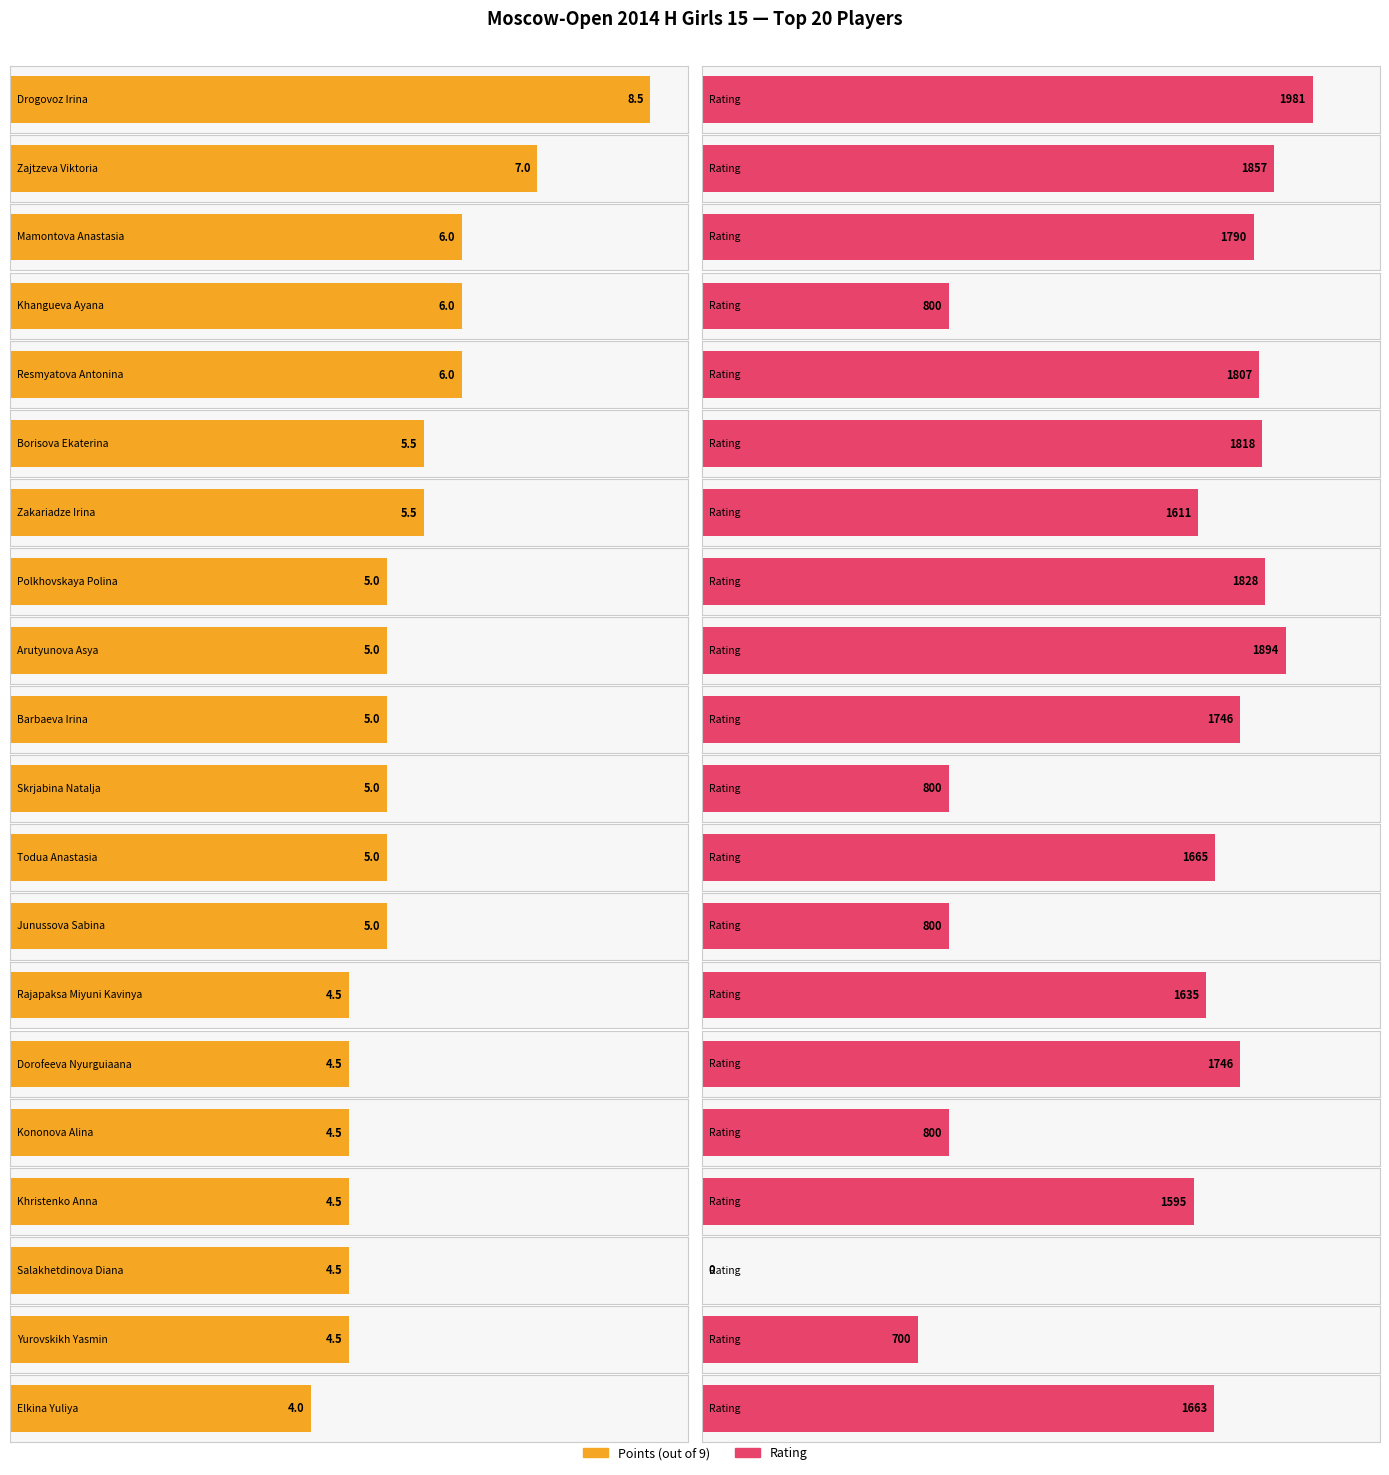

Is it true that Points equals 5.0 at Junussova Sabina?

True